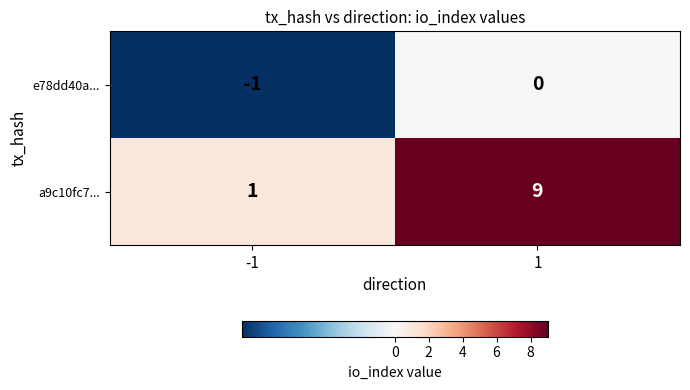

Is it true that e78dd40a... equals 0 at -1?

False